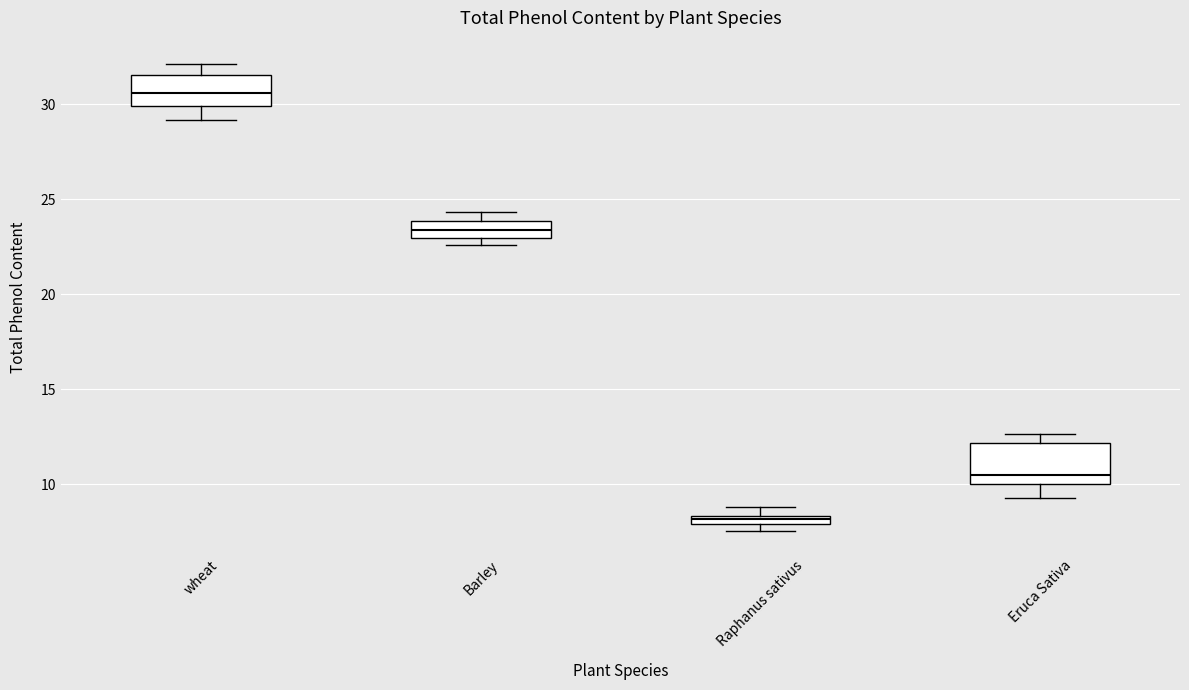

Comparing the boxes themselves (not the whiskers), which one is the tallest?

Eruca Sativa